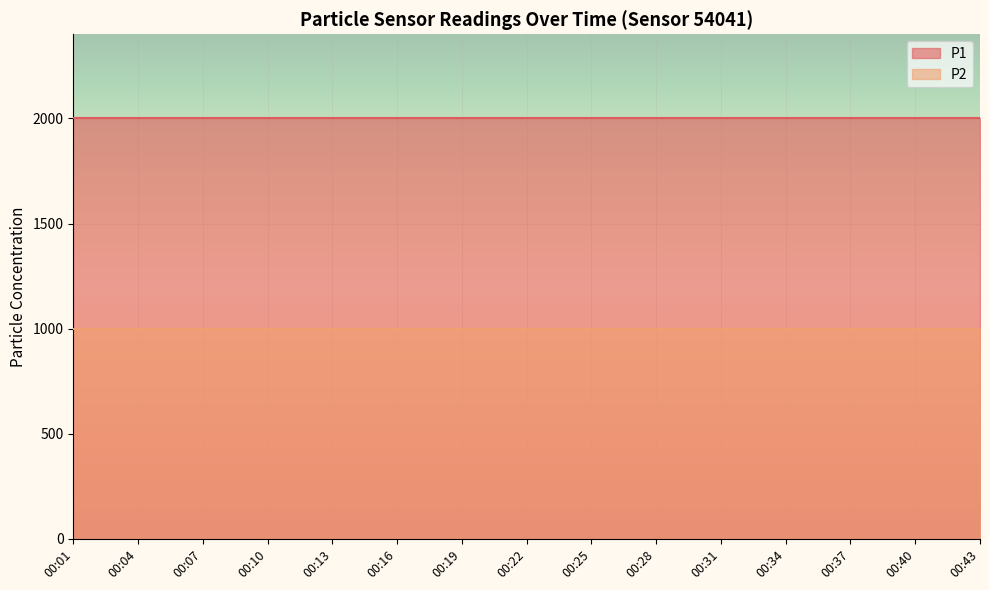

How many data points does each series have?

15